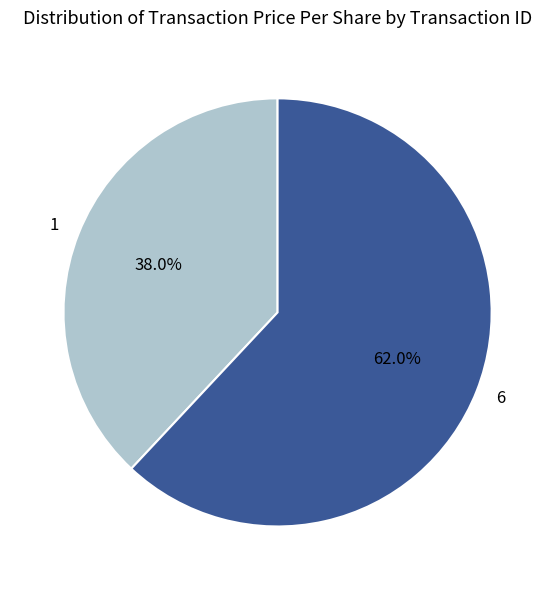

The 1 slice represents 38% of the pie. True or false?

True